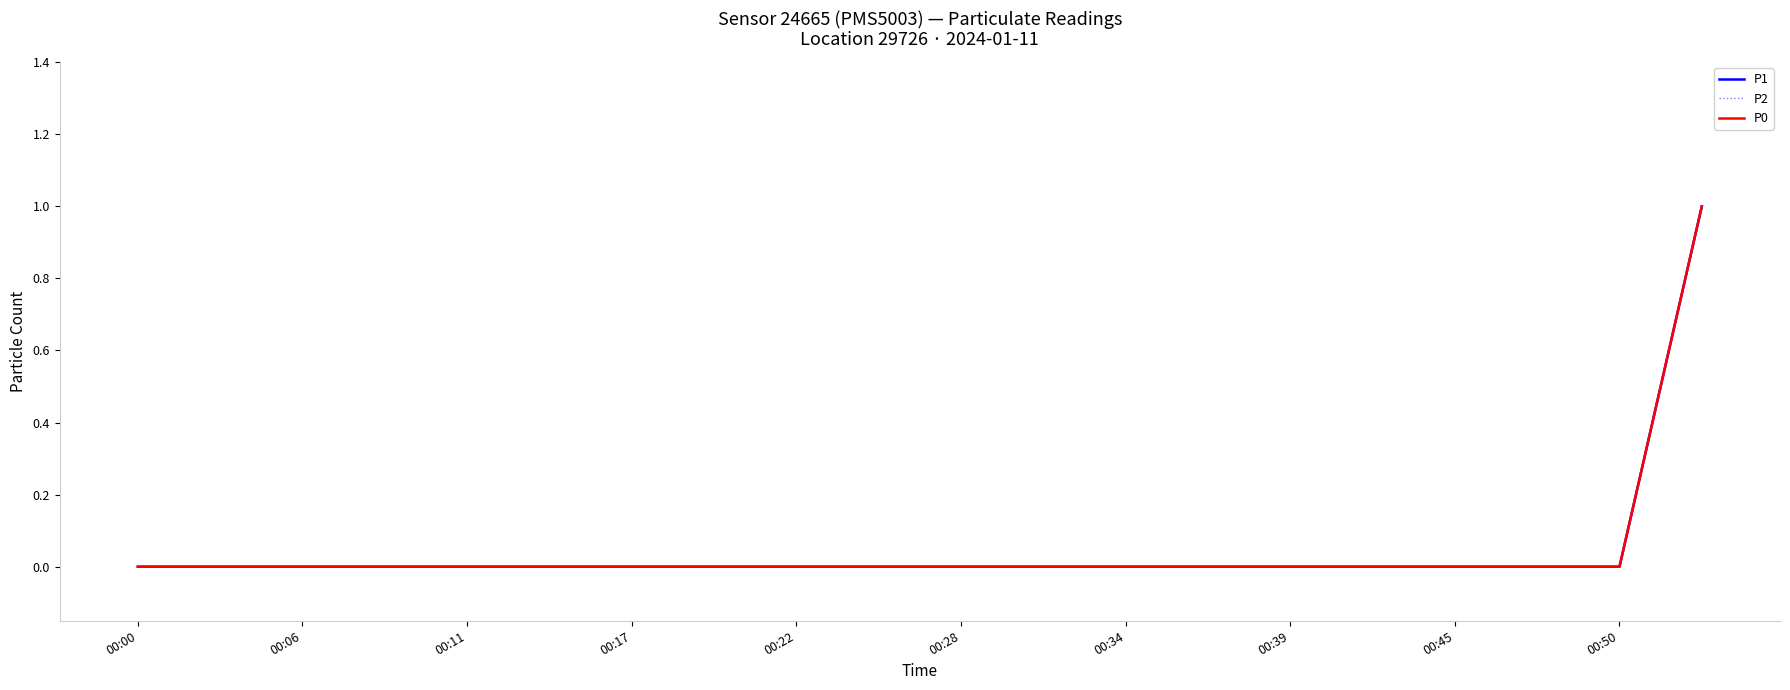

Is the value of P2 at 17 greater than the value of P0 at 00:22?

No